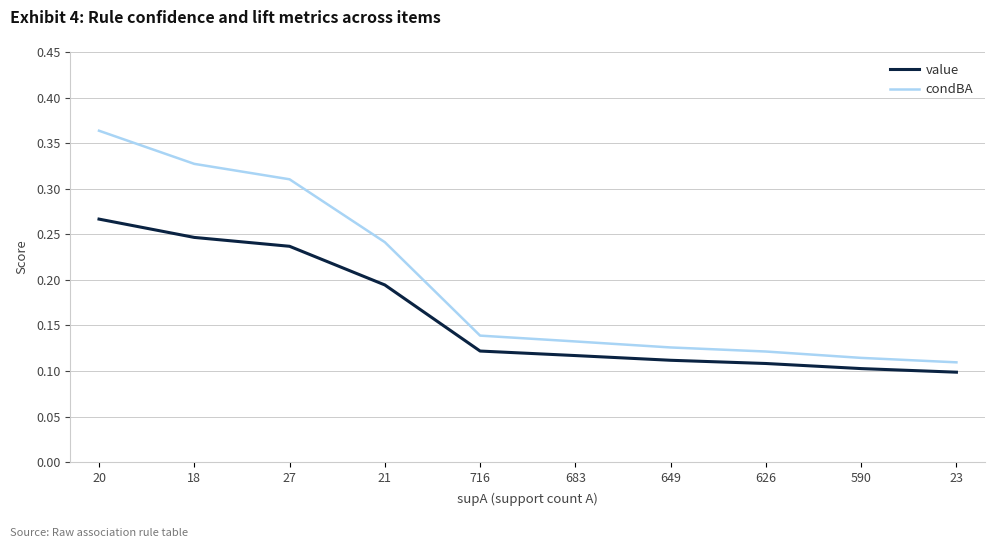

What is the total value across all series at 18?

0.6